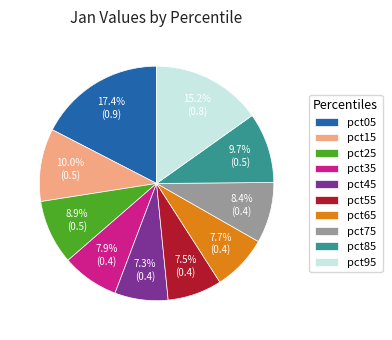

Does pct55 account for over 50% of the chart?

No